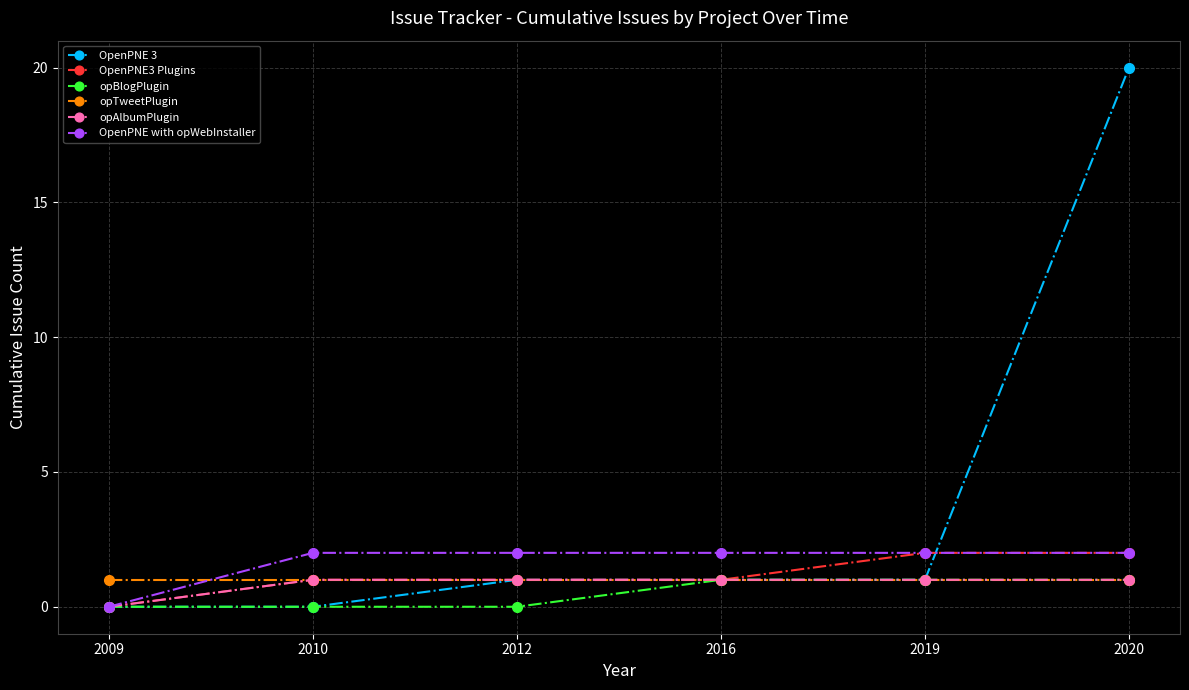

The opAlbumPlugin series shows 1 at 2020. True or false?

True